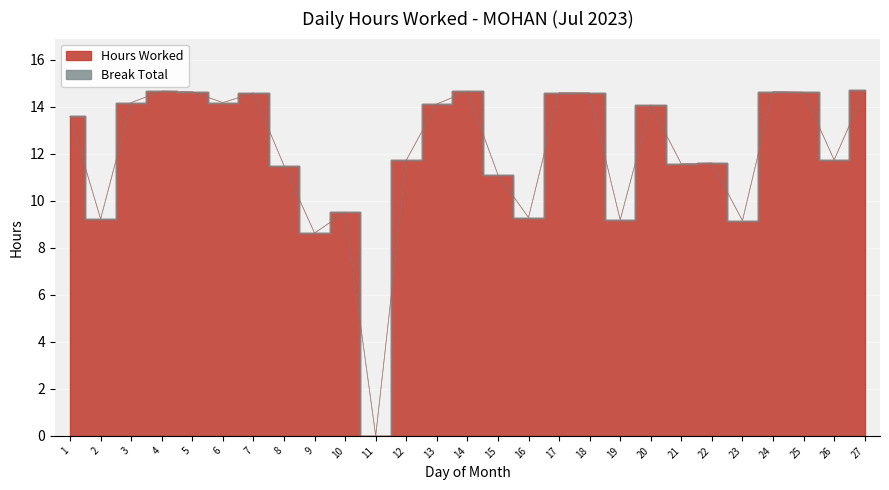

At which category does the data reach its first local valley?

2